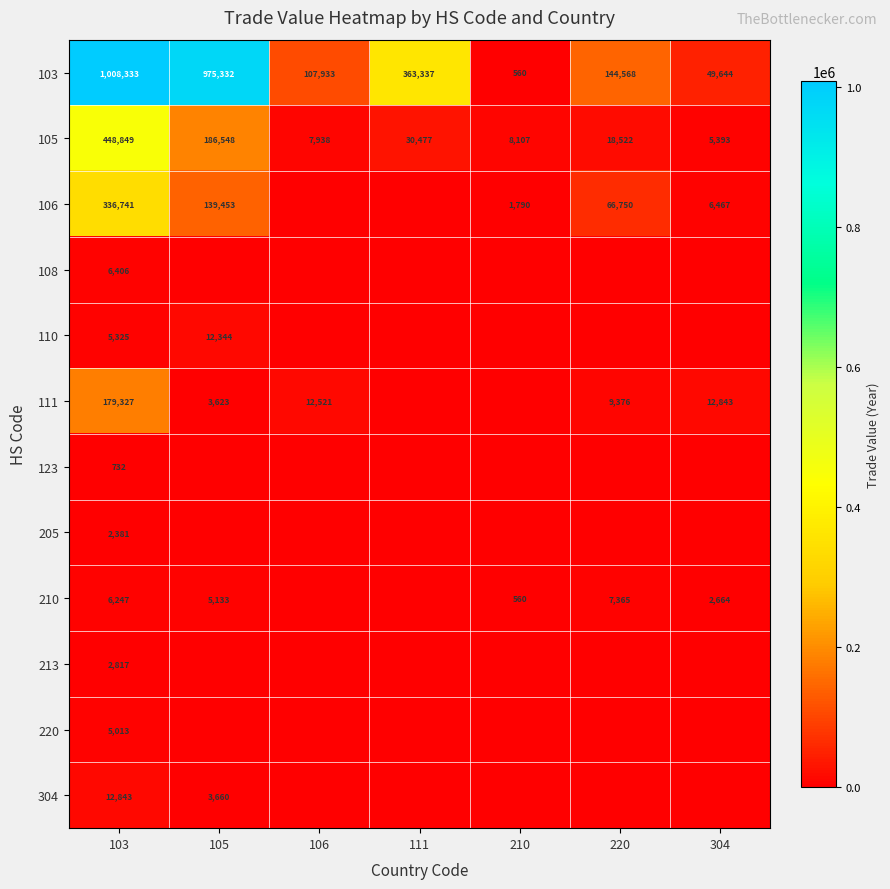

What is the maximum value shown in the chart?

1008333